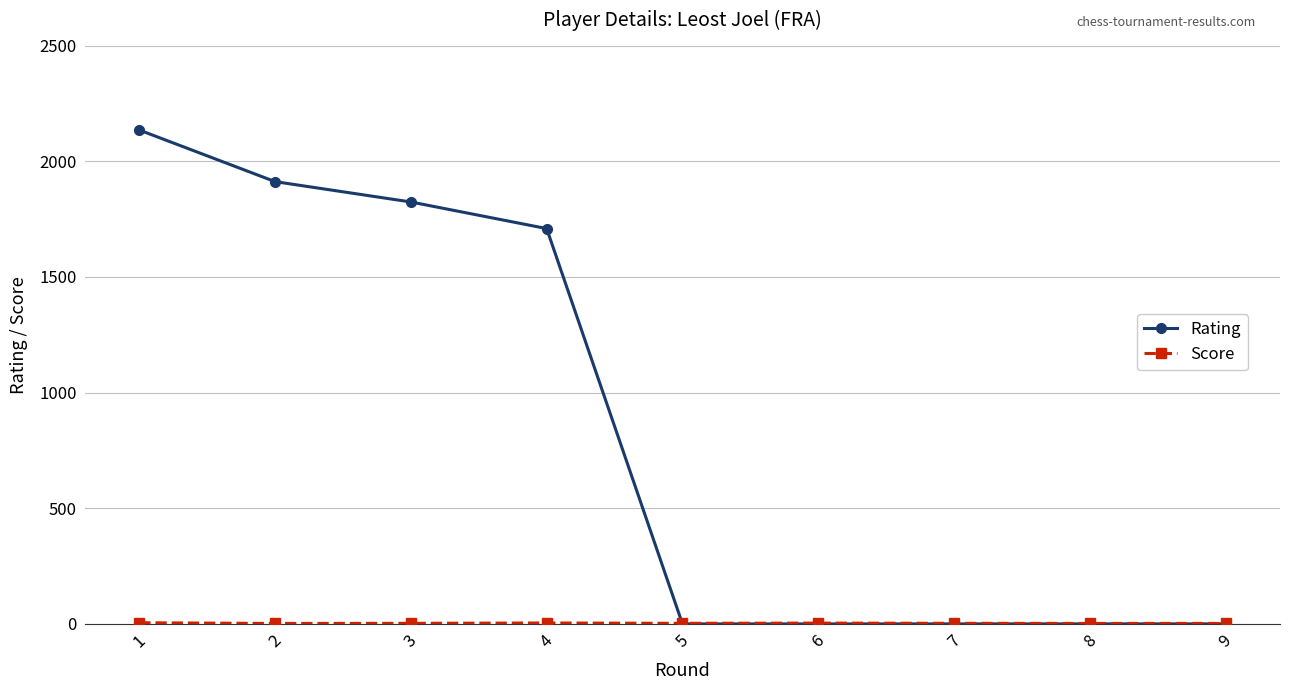

Does the chart display data point markers on the line(s)?

Yes